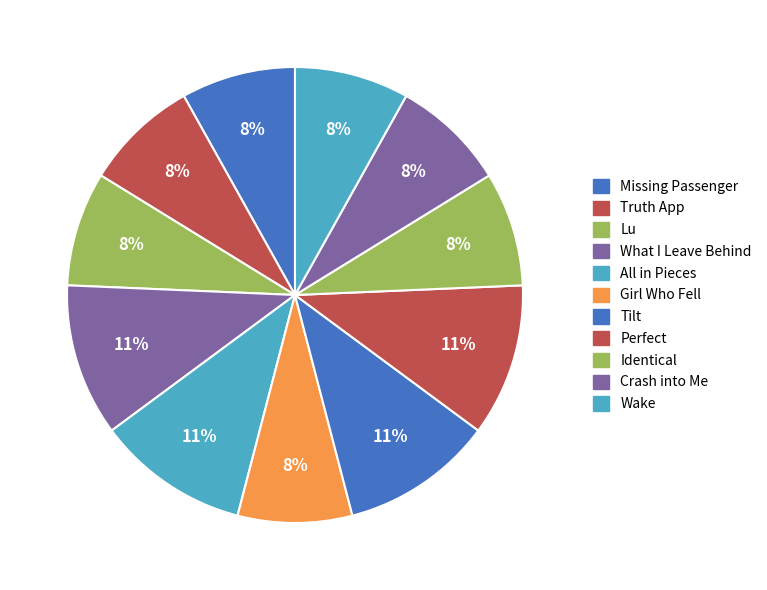

Does What I Leave Behind account for over 50% of the chart?

No